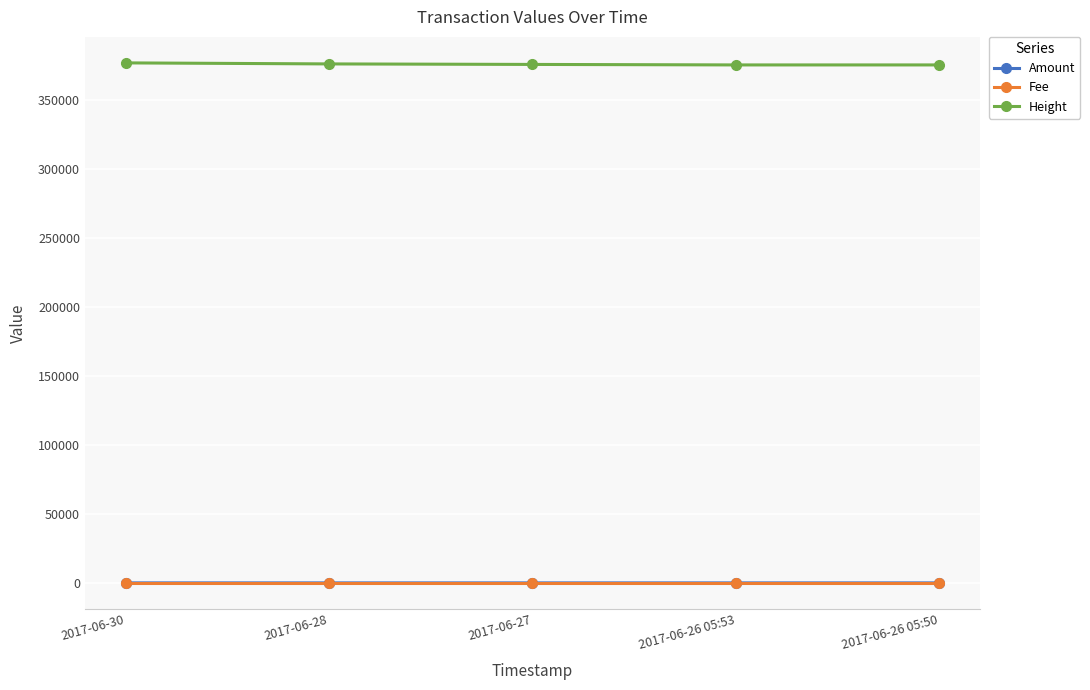

What is the greatest value displayed?

376639